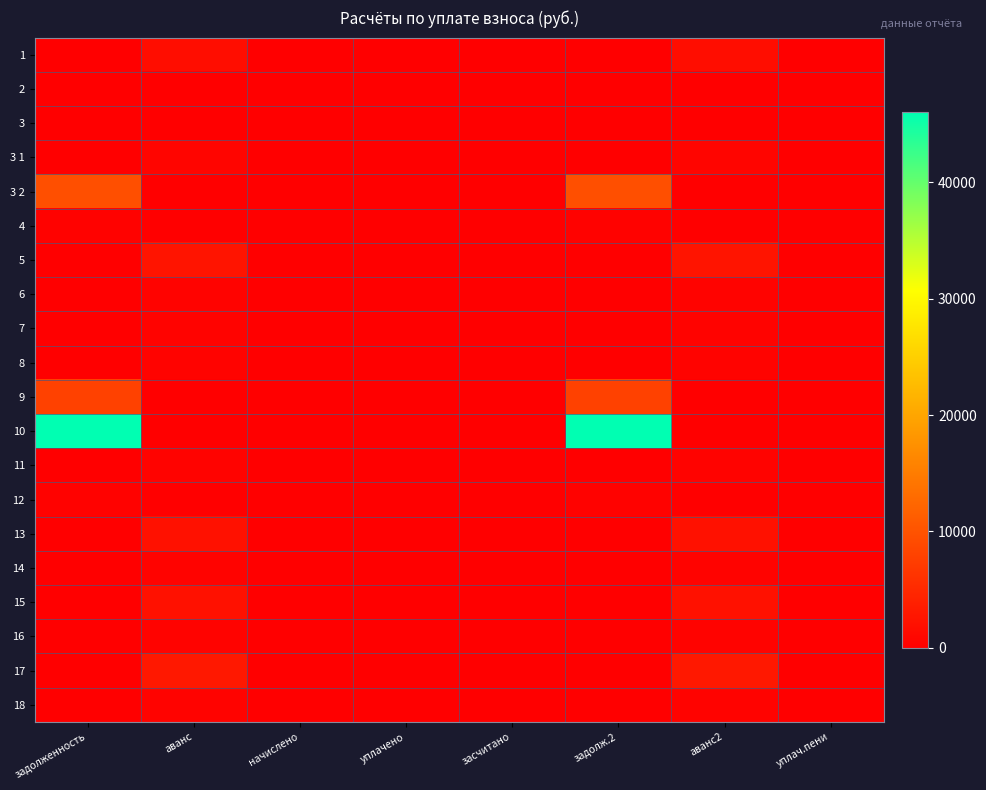

Reading left to right, what are all the values shown in this chart?

1: задолженность=0.0	аванс=1640.3	начислено=0.0	уплачено=0.0	засчитано=0.0	задолж.2=0.0	аванс2=1640.3	уплач.пени=0.0
2: задолженность=0.0	аванс=148.0	начислено=0.0	уплачено=0.0	засчитано=0.0	задолж.2=0.0	аванс2=148.0	уплач.пени=0.0
3: задолженность=0.0	аванс=0.0	начислено=0.0	уплачено=0.0	засчитано=0.0	задолж.2=0.0	аванс2=0.0	уплач.пени=0.0
3 1: задолженность=0.0	аванс=756.4	начислено=0.0	уплачено=0.0	засчитано=0.0	задолж.2=0.0	аванс2=756.4	уплач.пени=0.0
3 2: задолженность=9600.6	аванс=0.0	начислено=0.0	уплачено=0.0	засчитано=0.0	задолж.2=9600.6	аванс2=0.0	уплач.пени=0.0
4: задолженность=281.5	аванс=0.0	начислено=0.0	уплачено=0.0	засчитано=0.0	задолж.2=281.5	аванс2=0.0	уплач.пени=0.0
5: задолженность=0.0	аванс=2539.1	начислено=0.0	уплачено=0.0	засчитано=0.0	задолж.2=0.0	аванс2=2539.1	уплач.пени=0.0
6: задолженность=0.0	аванс=523.5	начислено=0.0	уплачено=0.0	засчитано=0.0	задолж.2=0.0	аванс2=523.5	уплач.пени=0.0
7: задолженность=0.0	аванс=519.6	начислено=0.0	уплачено=0.0	засчитано=0.0	задолж.2=0.0	аванс2=519.6	уплач.пени=0.0
8: задолженность=0.0	аванс=527.4	начислено=0.0	уплачено=0.0	засчитано=0.0	задолж.2=0.0	аванс2=527.4	уплач.пени=0.0
9: задолженность=7892.6	аванс=0.0	начислено=0.0	уплачено=0.0	засчитано=0.0	задолж.2=7892.6	аванс2=0.0	уплач.пени=0.0
10: задолженность=46058.3	аванс=0.0	начислено=0.0	уплачено=0.0	засчитано=0.0	задолж.2=46058.3	аванс2=0.0	уплач.пени=0.0
11: задолженность=0.0	аванс=521.2	начислено=0.0	уплачено=0.0	засчитано=0.0	задолж.2=0.0	аванс2=521.2	уплач.пени=0.0
12: задолженность=317.3	аванс=0.0	начислено=0.0	уплачено=0.0	засчитано=0.0	задолж.2=317.3	аванс2=0.0	уплач.пени=0.0
13: задолженность=0.0	аванс=2090.1	начислено=0.0	уплачено=0.0	засчитано=0.0	задолж.2=0.0	аванс2=2090.1	уплач.пени=0.0
14: задолженность=0.0	аванс=528.1	начислено=0.0	уплачено=0.0	засчитано=0.0	задолж.2=0.0	аванс2=528.1	уплач.пени=0.0
15: задолженность=0.0	аванс=2184.8	начислено=0.0	уплачено=0.0	засчитано=0.0	задолж.2=0.0	аванс2=2184.8	уплач.пени=0.0
16: задолженность=0.0	аванс=525.8	начислено=0.0	уплачено=0.0	засчитано=0.0	задолж.2=0.0	аванс2=525.8	уплач.пени=0.0
17: задолженность=0.0	аванс=3045.3	начислено=0.0	уплачено=0.0	засчитано=0.0	задолж.2=0.0	аванс2=3045.3	уплач.пени=0.0
18: задолженность=0.0	аванс=525.8	начислено=0.0	уплачено=0.0	засчитано=0.0	задолж.2=0.0	аванс2=525.8	уплач.пени=0.0